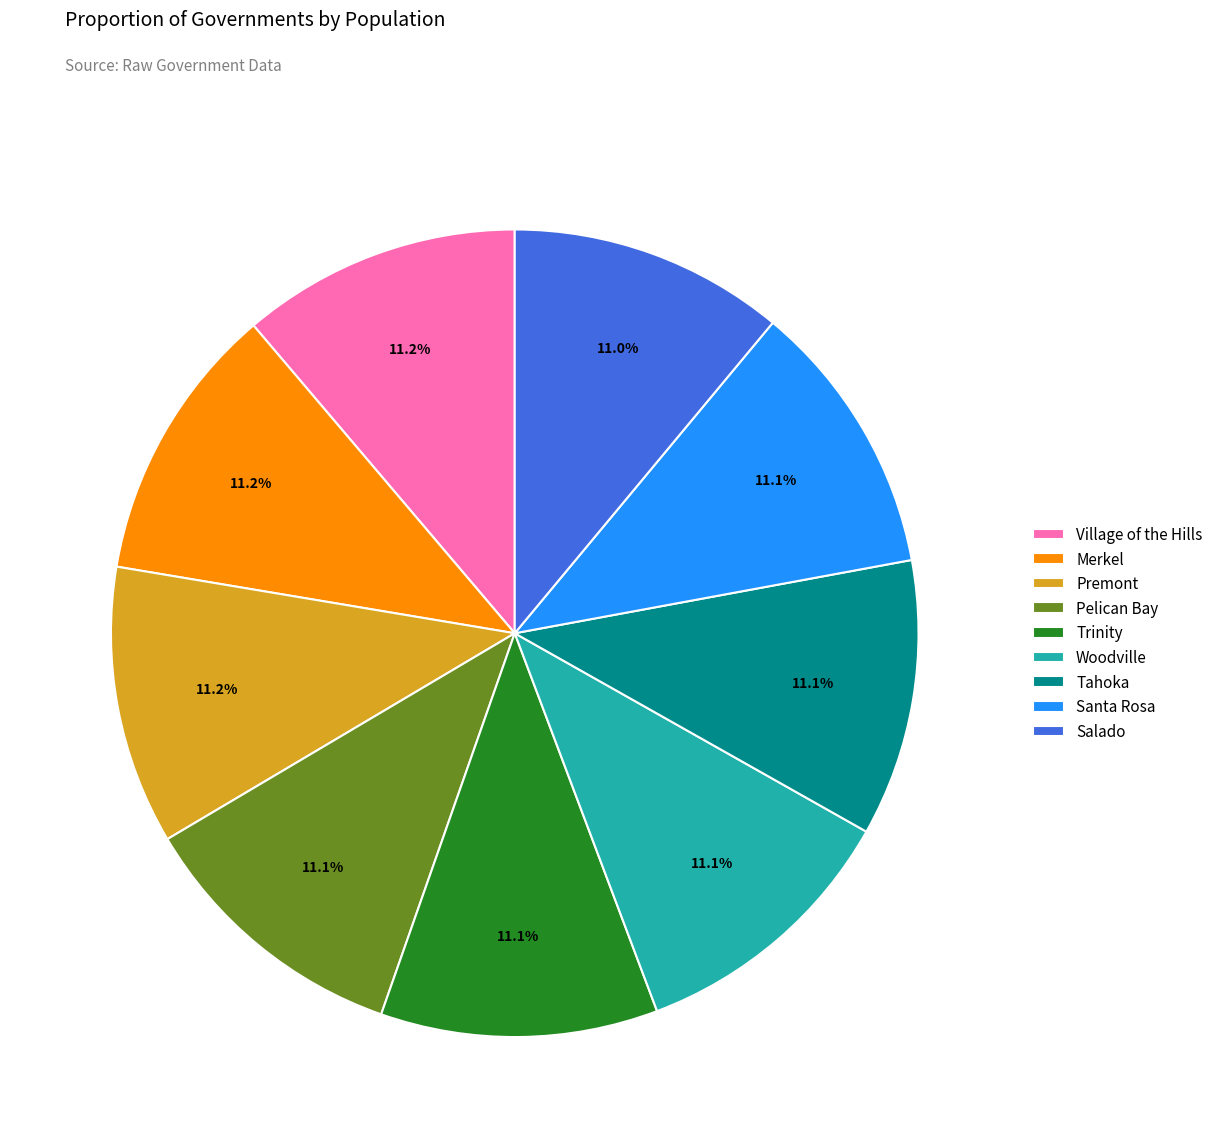

Approximately how many times larger is the value at Salado compared to Woodville?

1.0